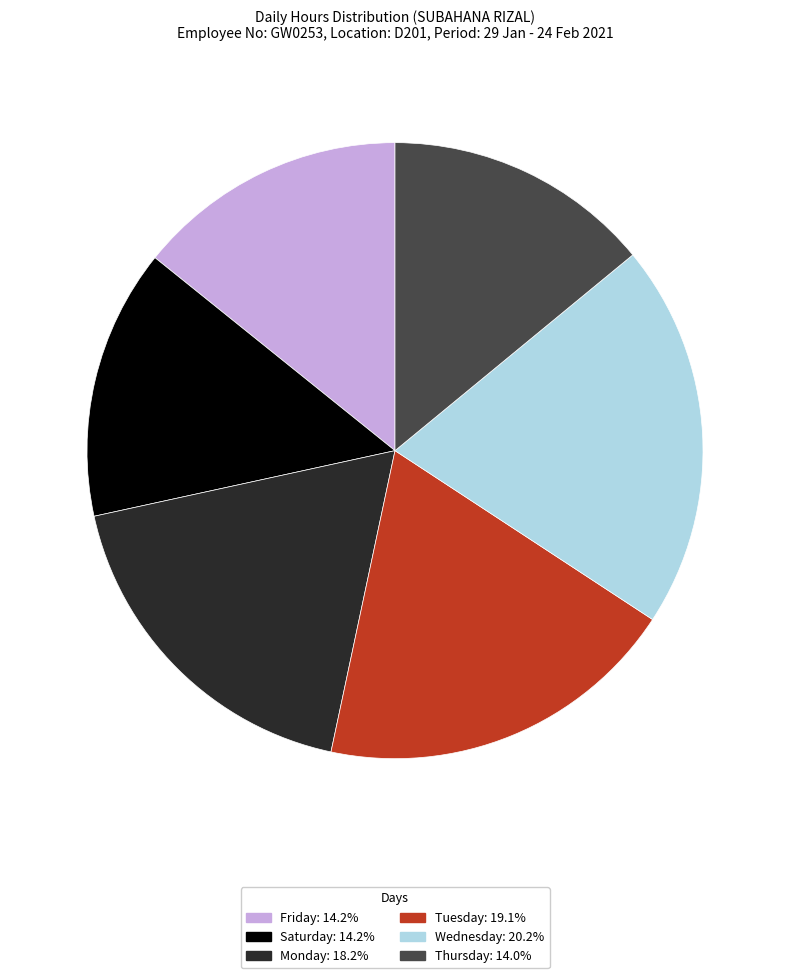

Is there any slice that represents more than half of the pie?

No